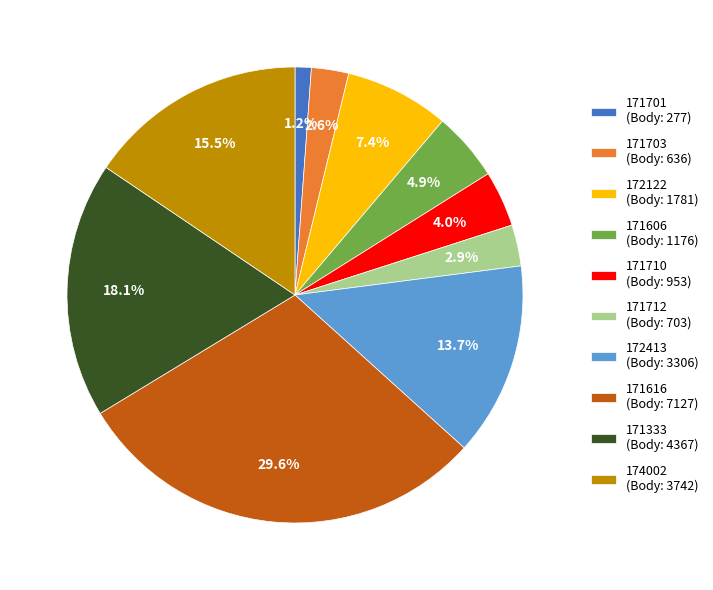

Does 174002 account for over 50% of the chart?

No